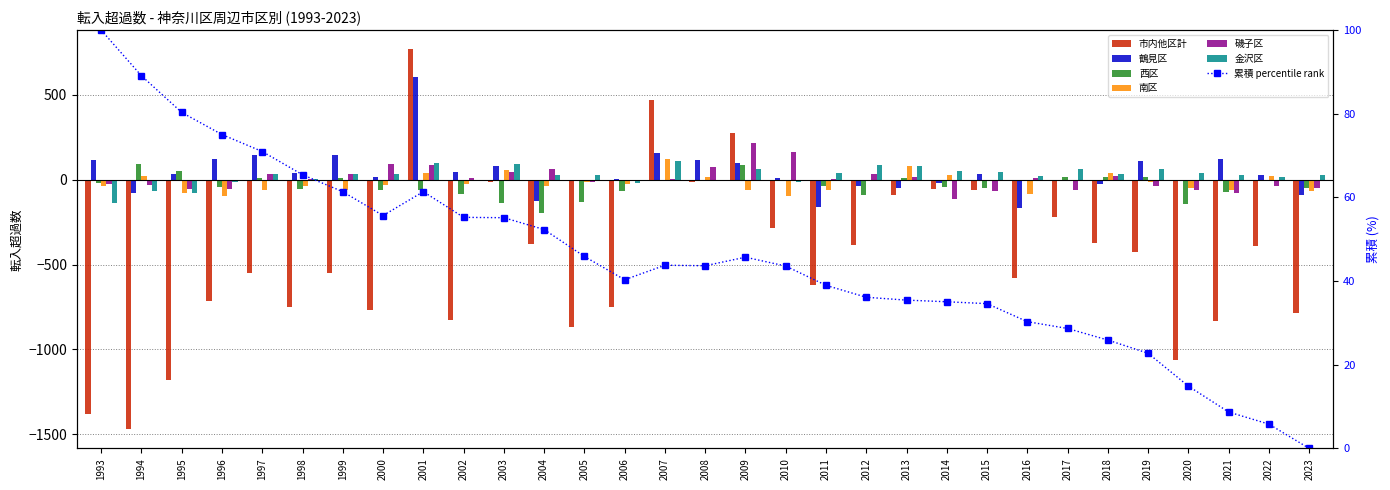

What is the spread (max minus min) of values at 1996?

838